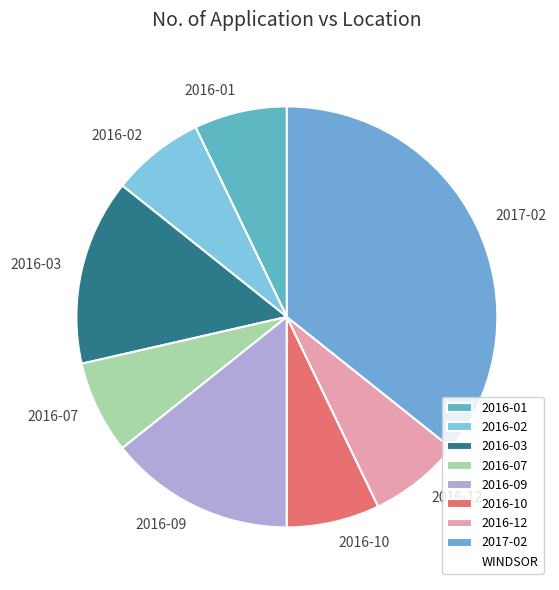

Is there a majority slice in this chart?

No